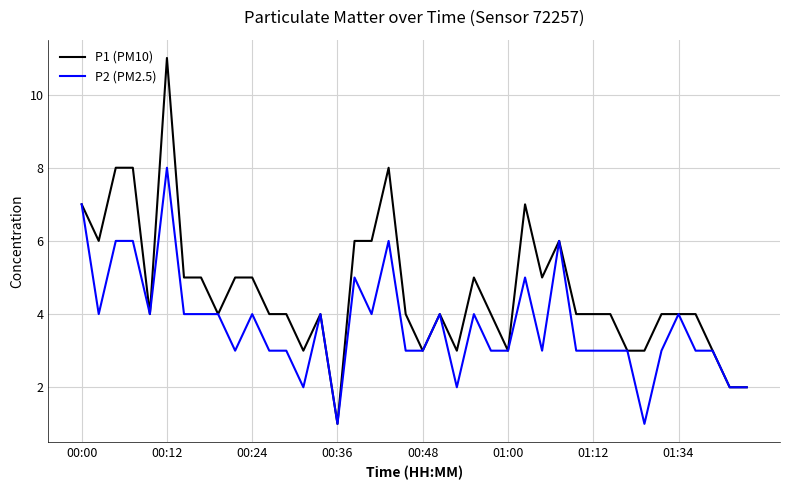

What is the maximum value shown in the chart?

11